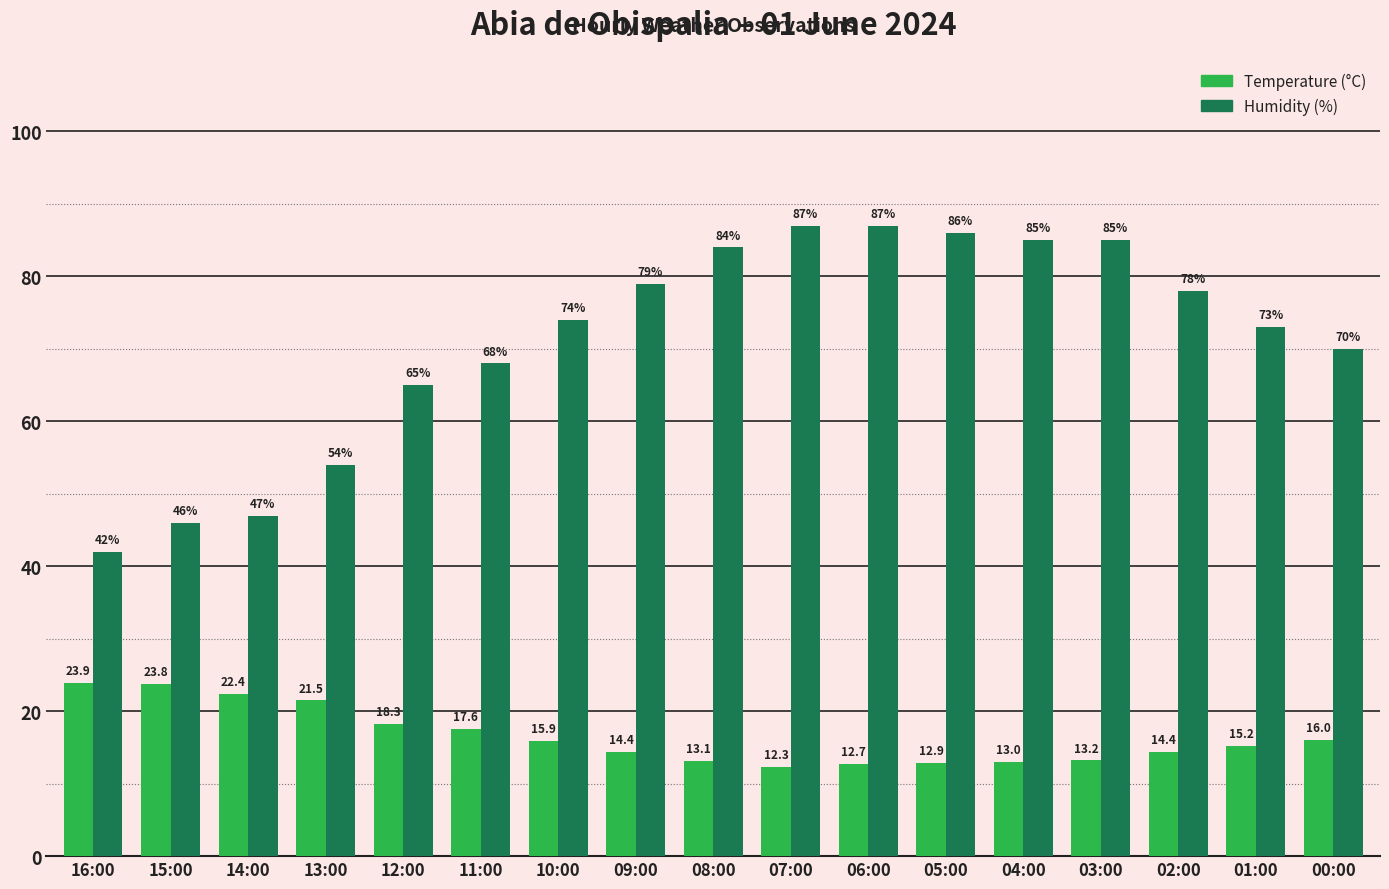

Reading left to right, transcribe all the data shown in this chart.

Temperature (°C): 16:00=23.9	15:00=23.8	14:00=22.4	13:00=21.5	12:00=18.3	11:00=17.6	10:00=15.9	09:00=14.4	08:00=13.1	07:00=12.3	06:00=12.7	05:00=12.9	04:00=13.0	03:00=13.2	02:00=14.4	01:00=15.2	00:00=16.0
Humidity (%): 16:00=42.0	15:00=46.0	14:00=47.0	13:00=54.0	12:00=65.0	11:00=68.0	10:00=74.0	09:00=79.0	08:00=84.0	07:00=87.0	06:00=87.0	05:00=86.0	04:00=85.0	03:00=85.0	02:00=78.0	01:00=73.0	00:00=70.0